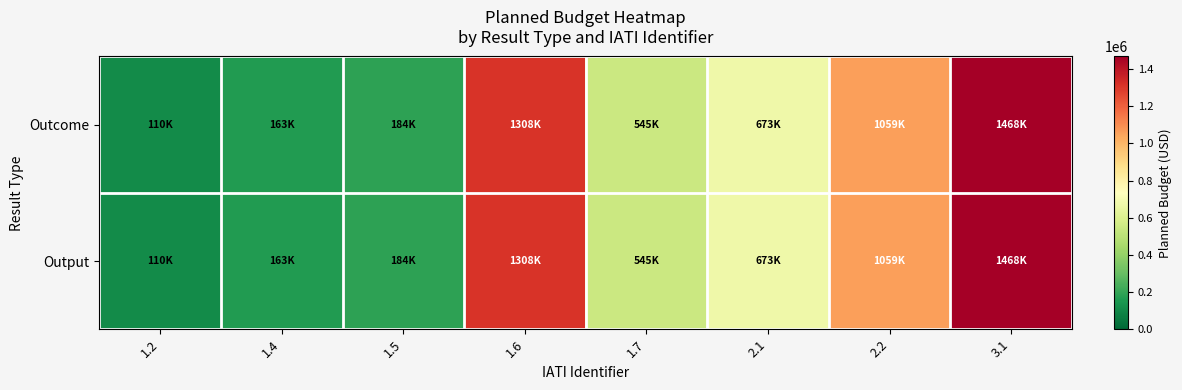

Between 1.7 and 1.6, which is larger?

1.6